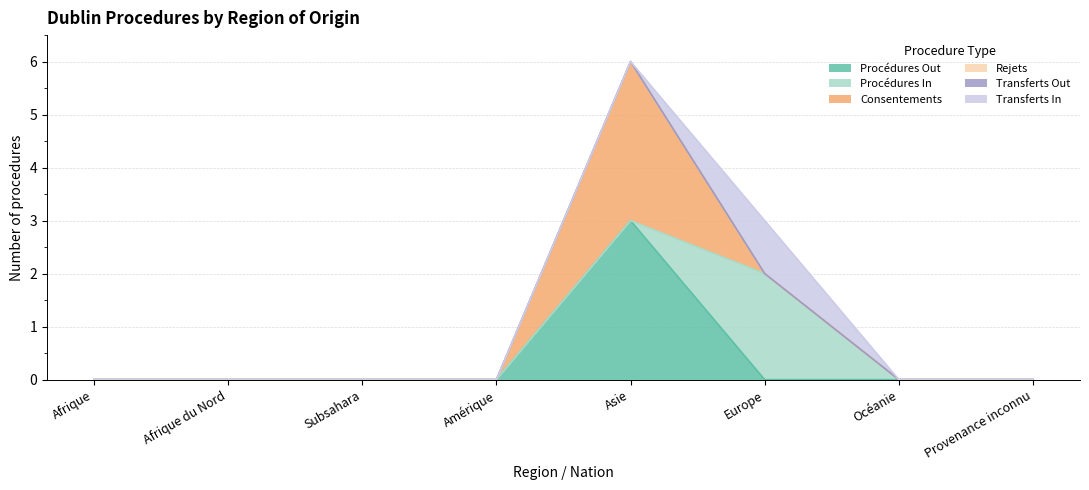

What is the sum of all Transferts In values?

1